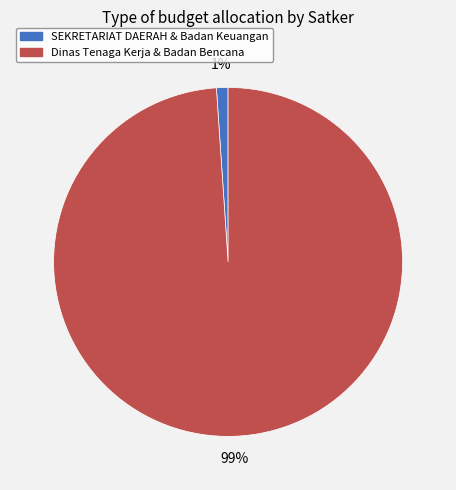

Is there any slice that represents more than half of the pie?

Yes